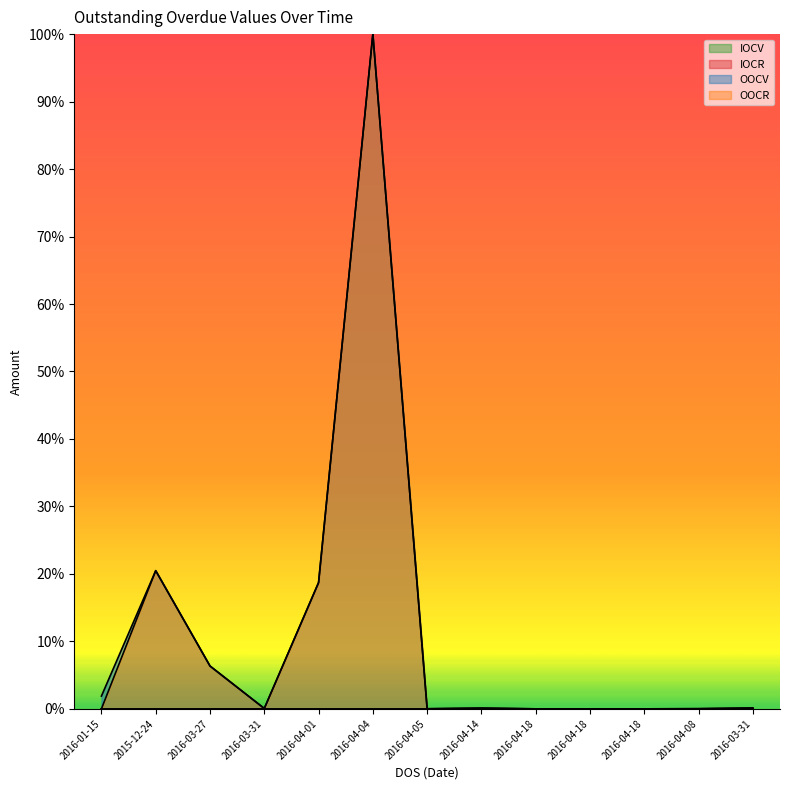

True or false: OOCV and OOCR cross at least once.

False